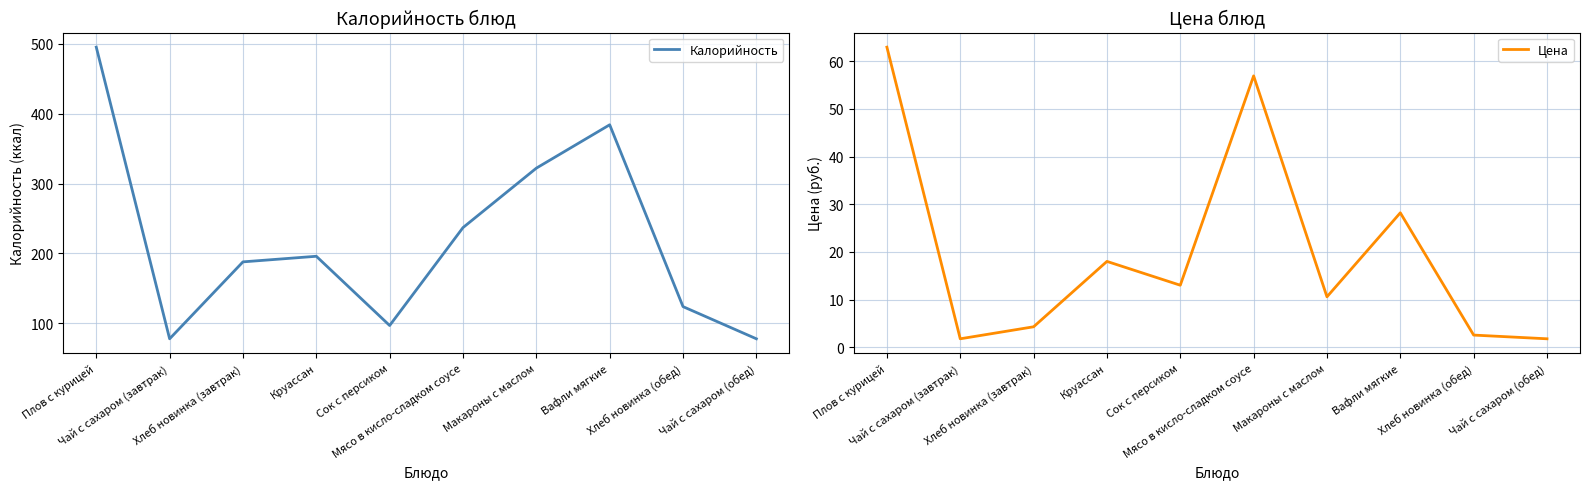

What is the sum of the Калорийность values at Чай с сахаром (завтрак) and Чай с сахаром (обед)?

156